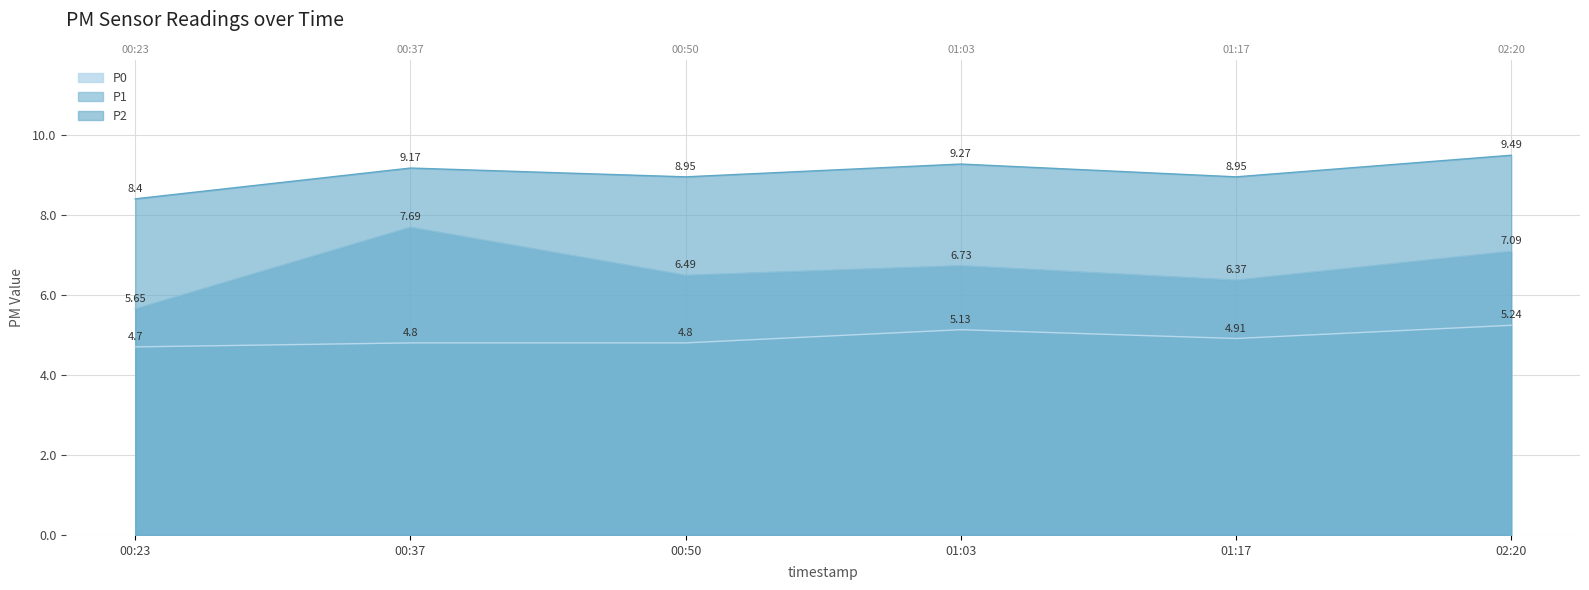

Is it true that P1 equals 2.0 at 00:23?

False